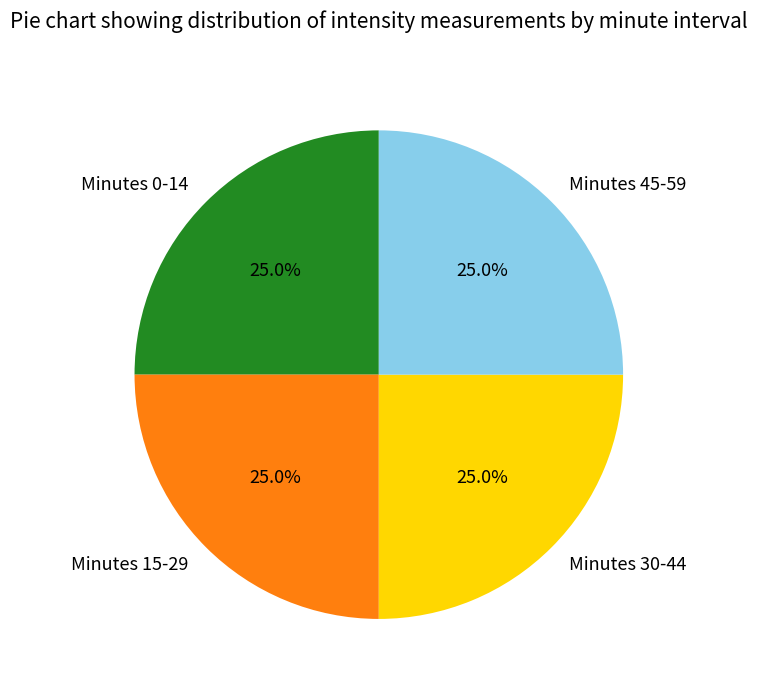

What is the ratio of the value at Minutes 0-14 to the value at Minutes 45-59?

1.0